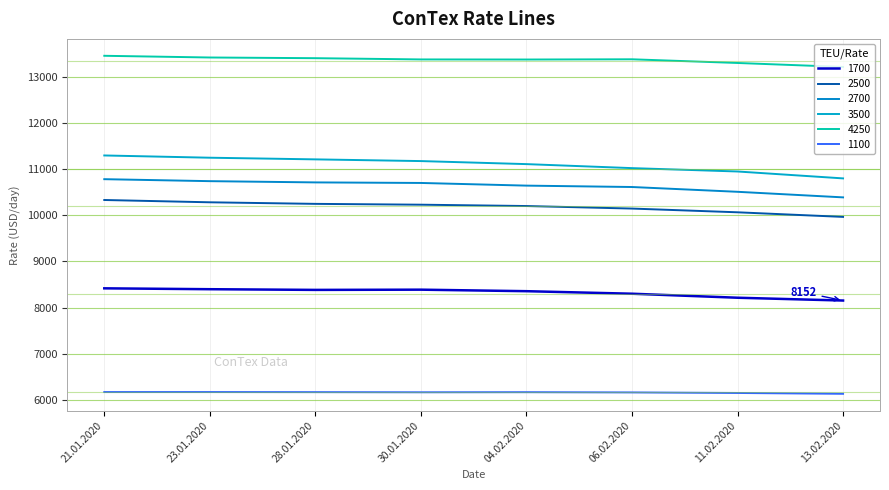

True or false: 4250 and 2500 intersect in this chart.

False